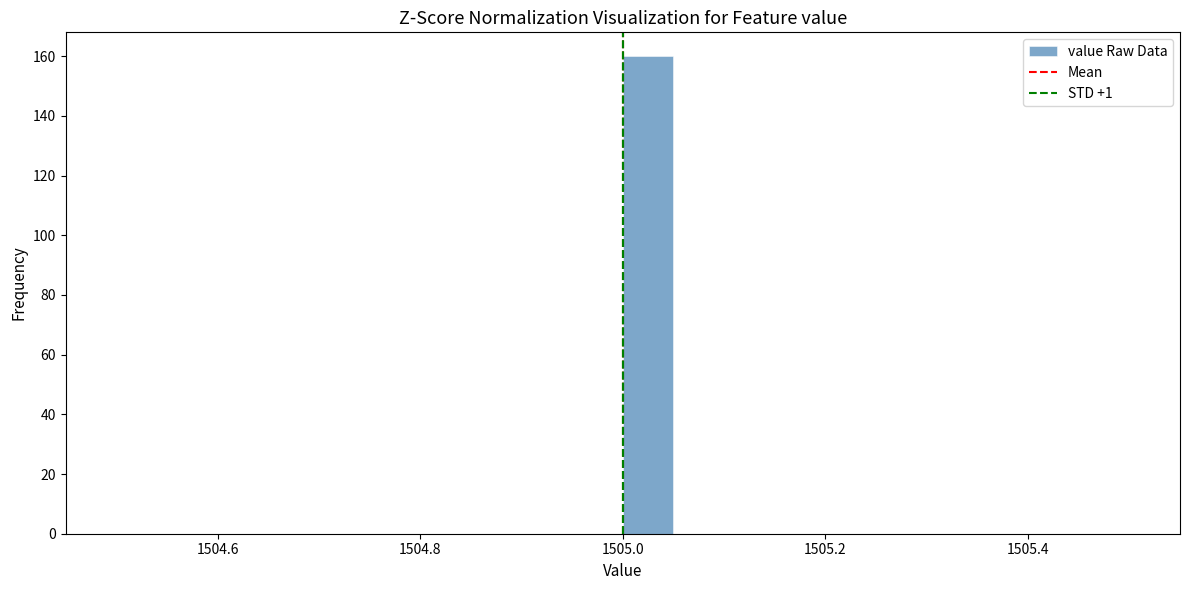

Around what value on the x-axis is the tallest bar? Give the approximate position of its centre, as read against the axis.

1505.02